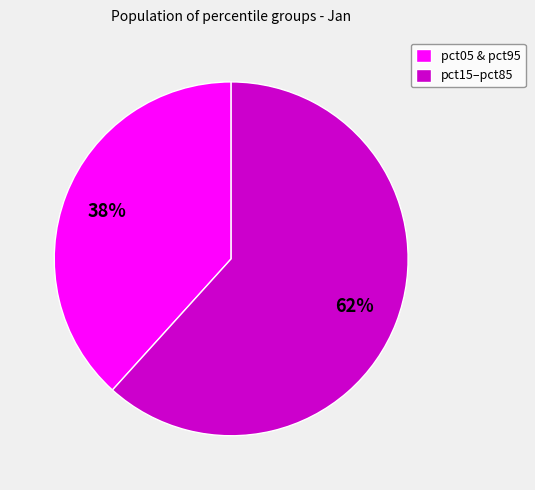

To the nearest percent, what is the average slice percentage?

50%